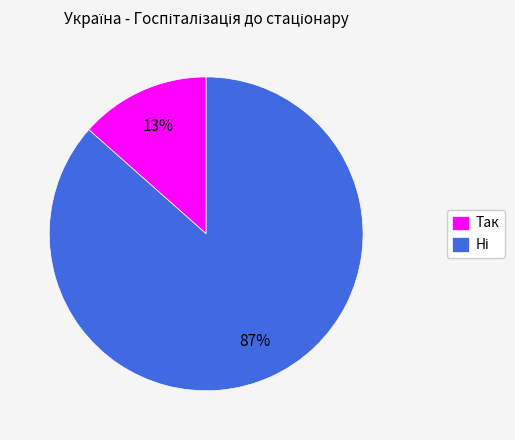

How many segments does this pie chart have?

2